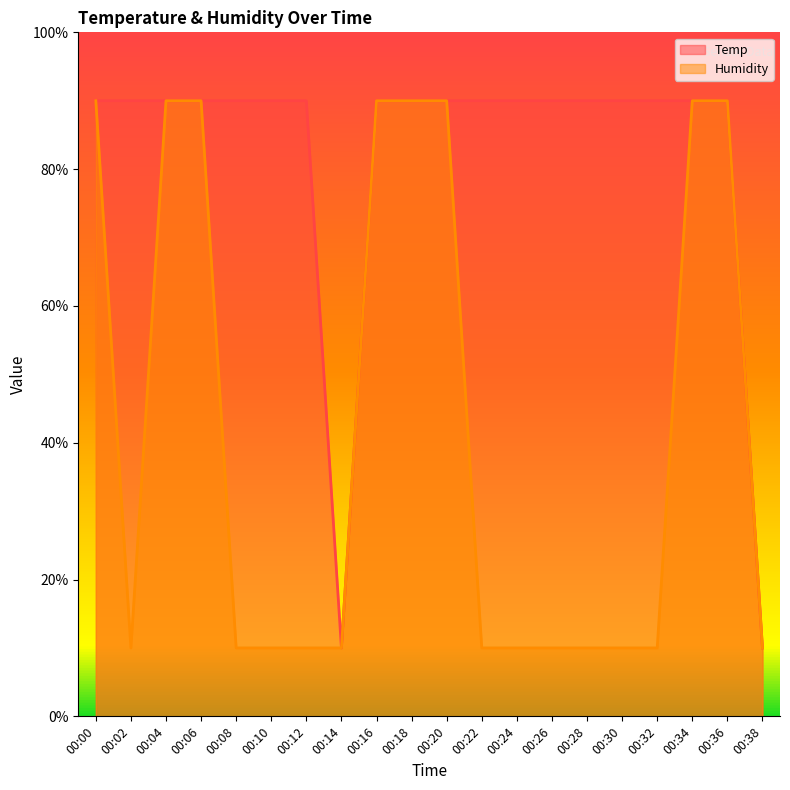

What is the sum of all Temp values?

16.4